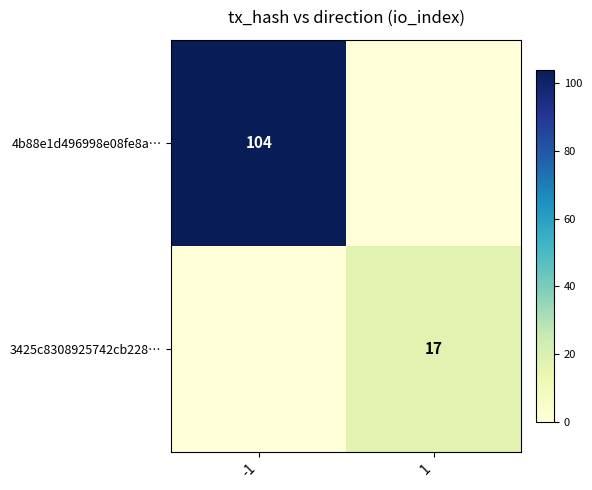

Between -1 and 1, which is larger?

-1